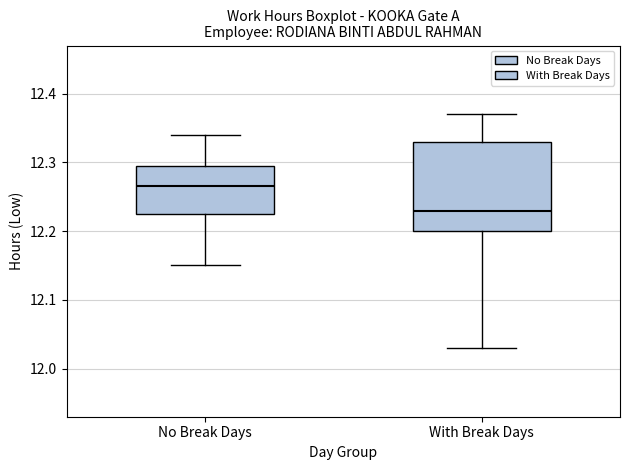

Which box has the lowest median line?

With Break Days